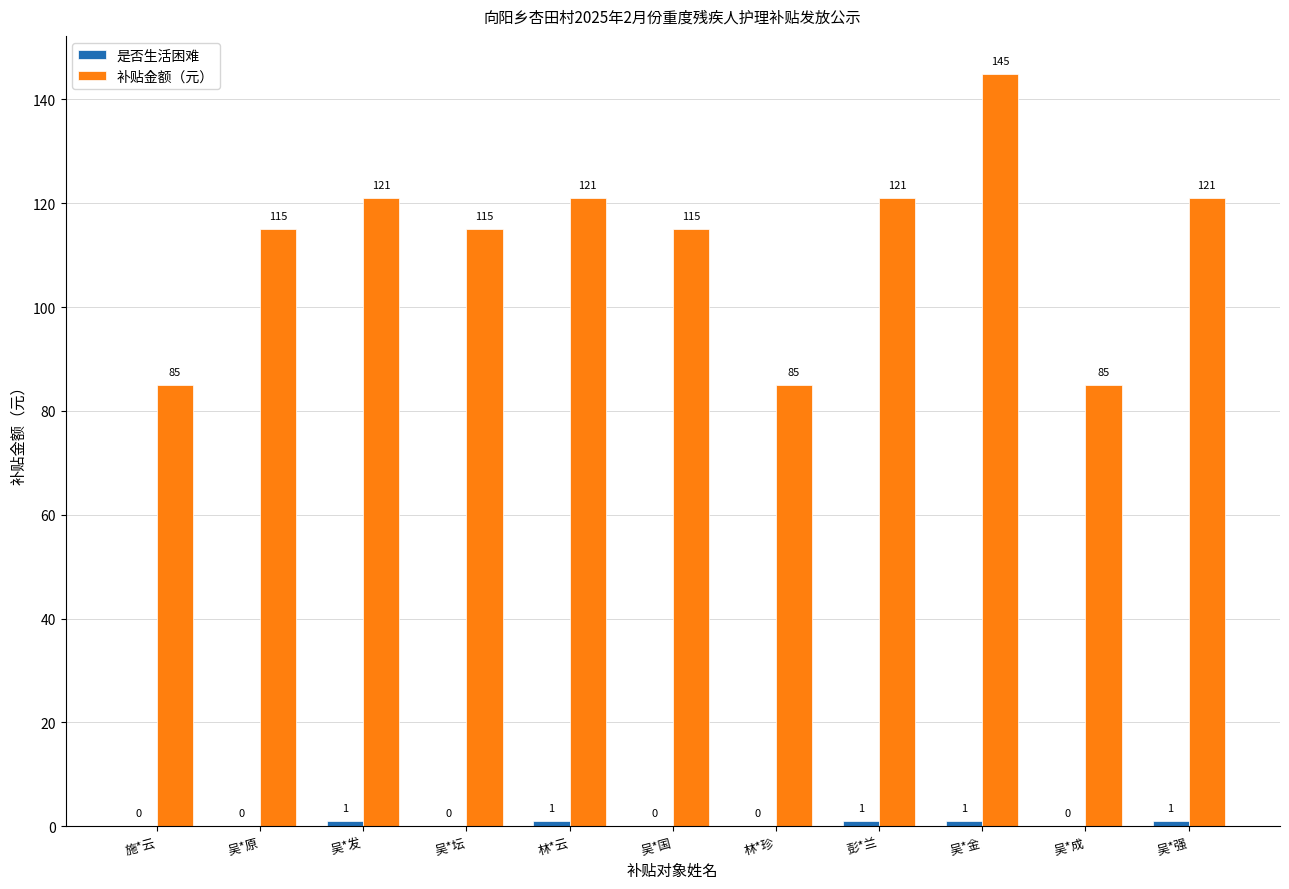

How many 补贴金额（元） values are between 85 and 121?

10